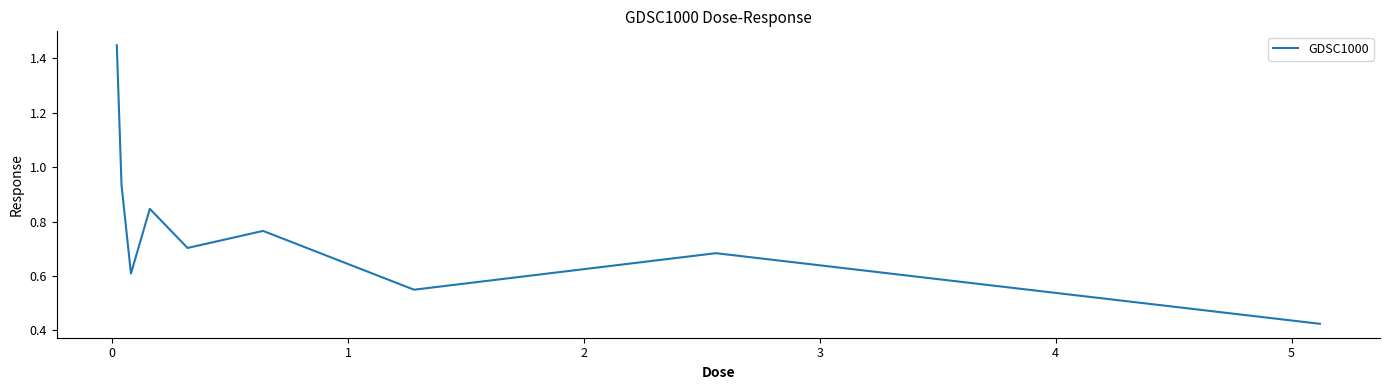

What is the difference between the maximum and minimum values?

1.0